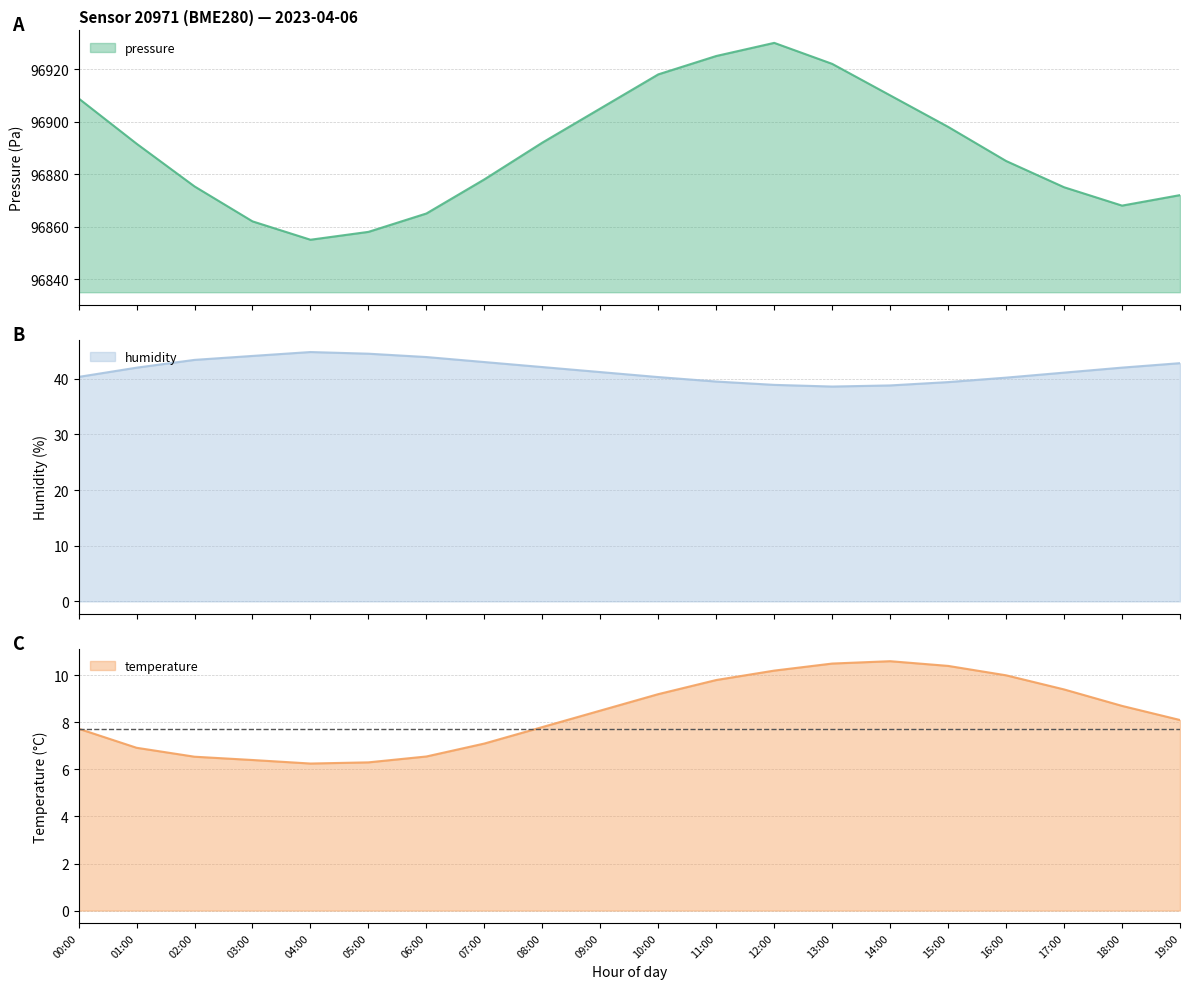

Where is the first local maximum for pressure?

12:00